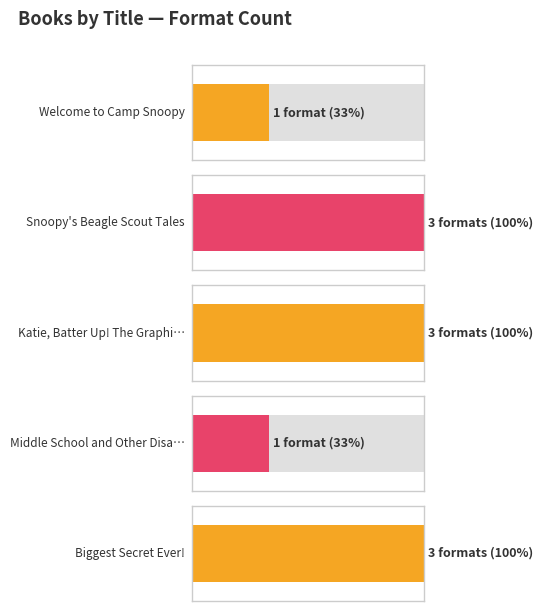

At which category does the chart reach its minimum across all series?

Welcome to Camp Snoopy